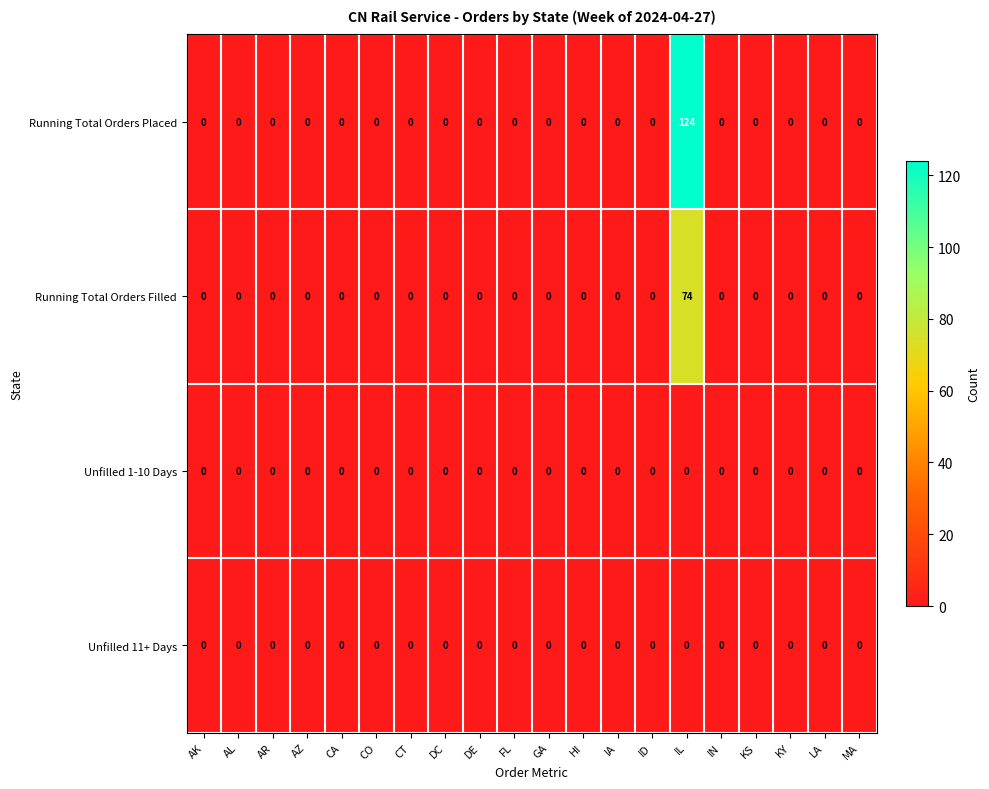

At which category does the chart reach its peak across all series?

IL